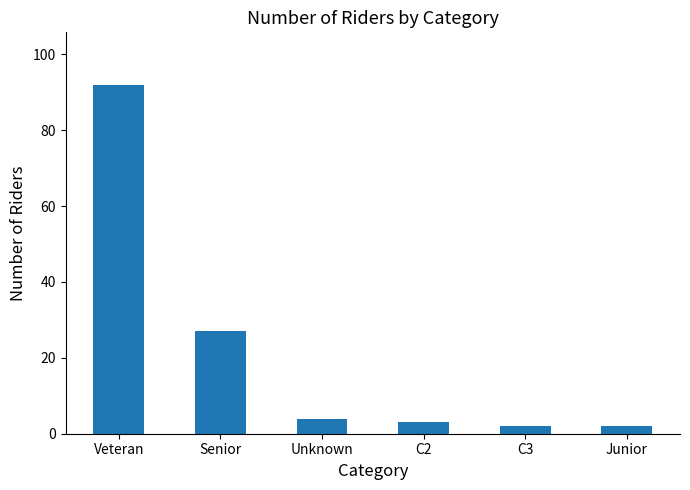

What is the greatest value displayed?

92